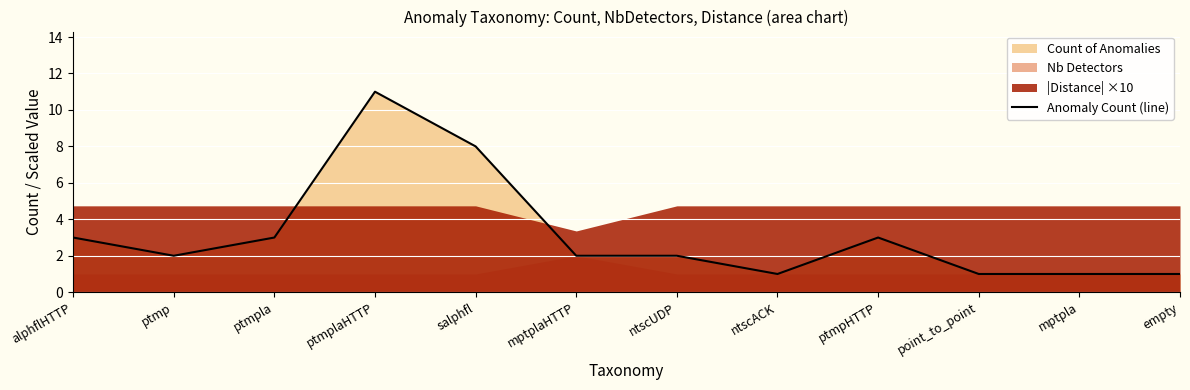

True or false: the data shows 1 at point_to_point.

True